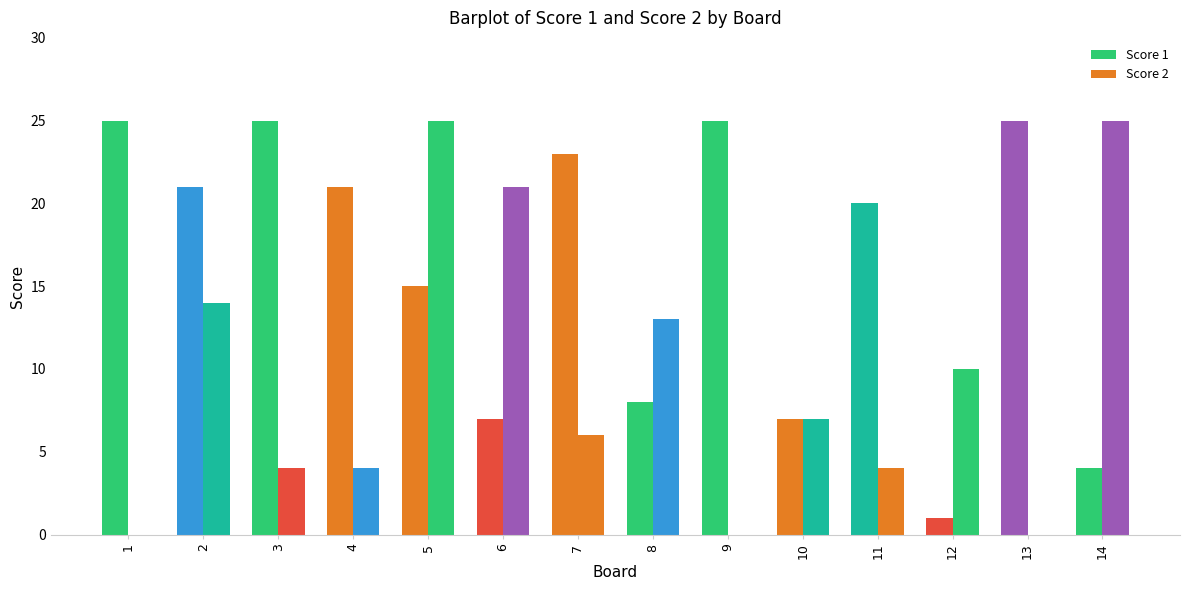

How many categories are shown in the chart?

14